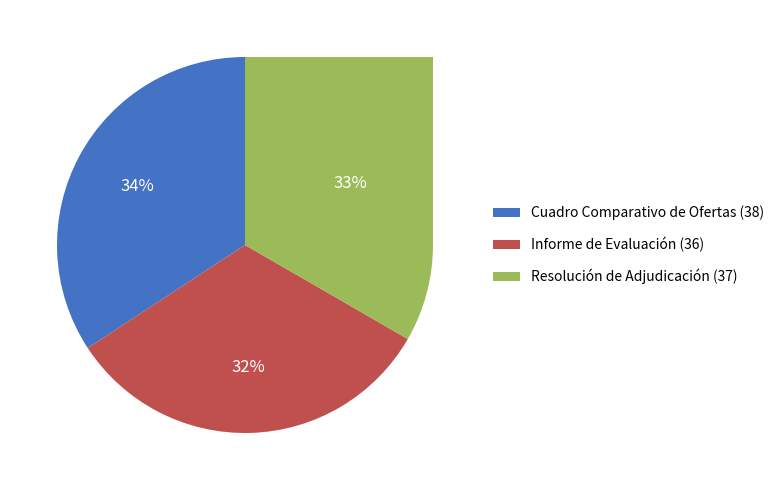

To the nearest percent, what percentage of the pie is Resolución de Adjudicación?

33%